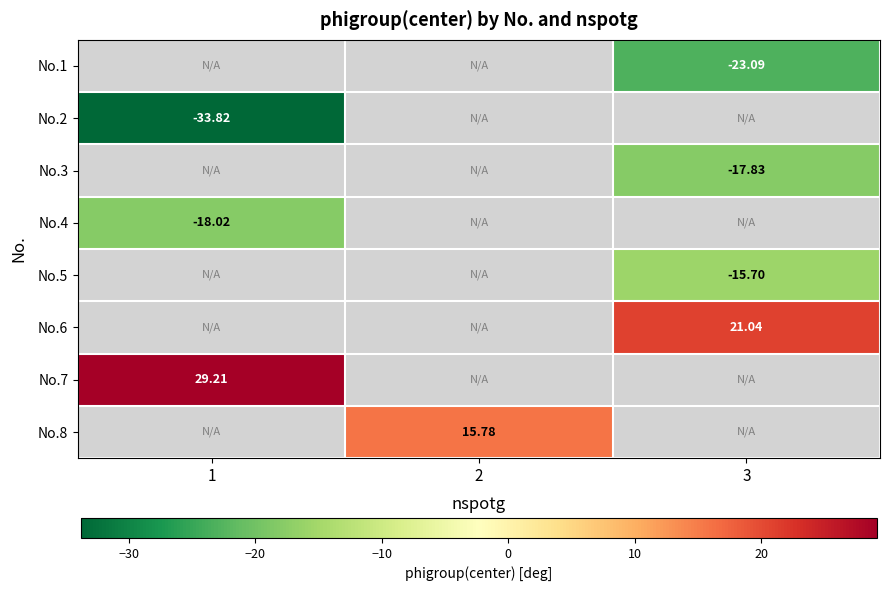

Is the value of No.6 at 3 greater than the value of No.5 at 3?

Yes